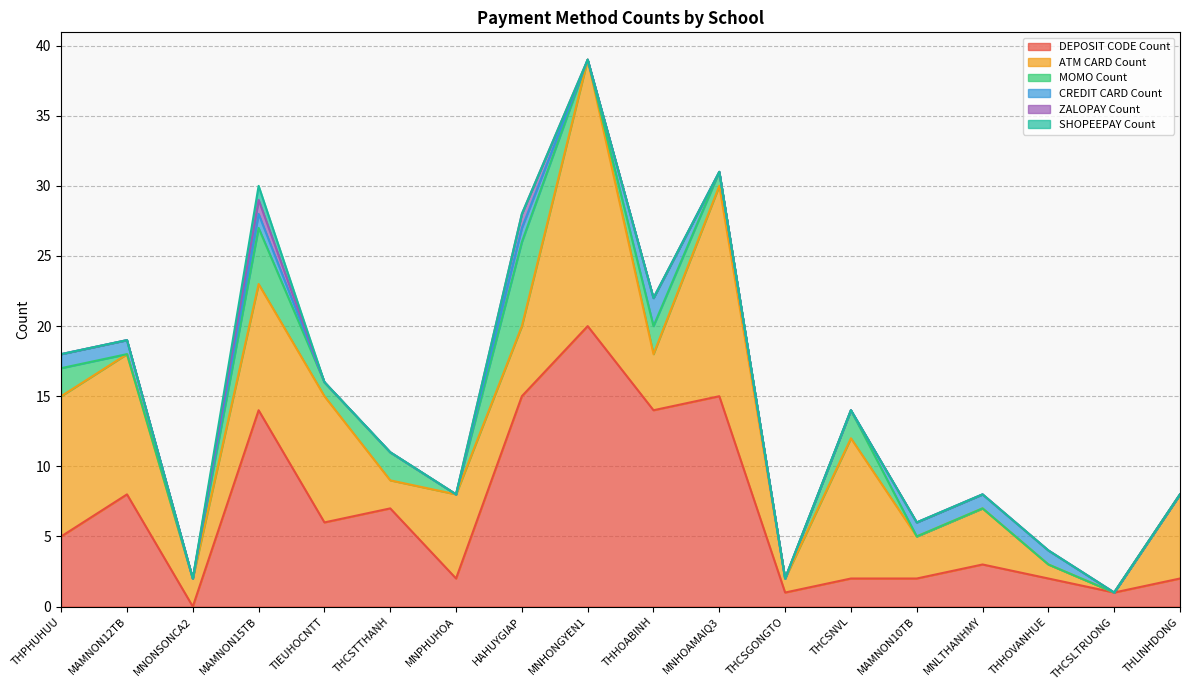

Reading left to right, list all the values displayed in this chart.

DEPOSIT CODE Count: 5	8	0	14	6	7	2	15	20	14	15	1	2	2	3	2	1	2
ATM CARD Count: 10	10	2	9	9	2	6	5	19	4	15	1	10	3	4	1	0	6
MOMO Count: 2	0	0	4	1	2	0	6	0	2	1	0	2	0	0	0	0	0
CREDIT CARD Count: 1	1	0	1	0	0	0	1	0	2	0	0	0	1	1	1	0	0
ZALOPAY Count: 0	0	0	1	0	0	0	1	0	0	0	0	0	0	0	0	0	0
SHOPEEPAY Count: 0	0	0	1	0	0	0	0	0	0	0	0	0	0	0	0	0	0